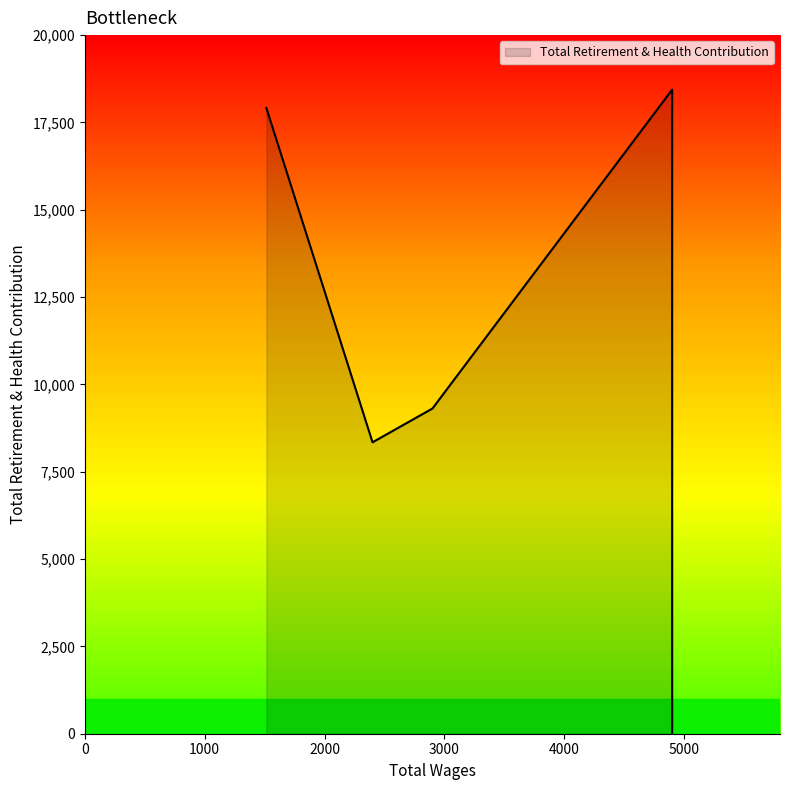

Is it true that the value at 2900.0 is 9310?

True